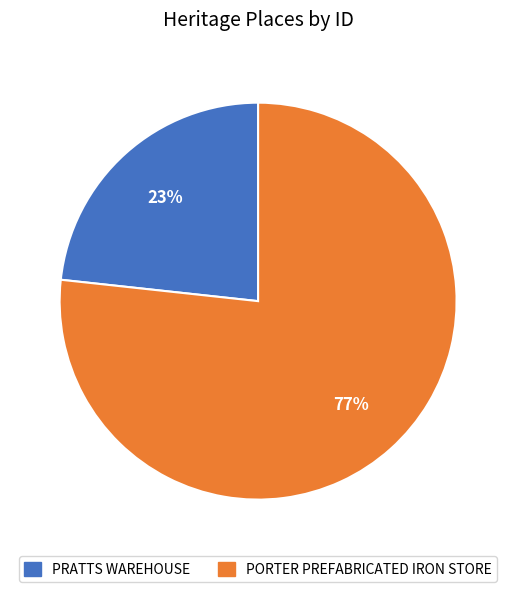

Rank the categories by value from lowest to highest.

PRATTS WAREHOUSE, PORTER PREFABRICATED IRON STORE